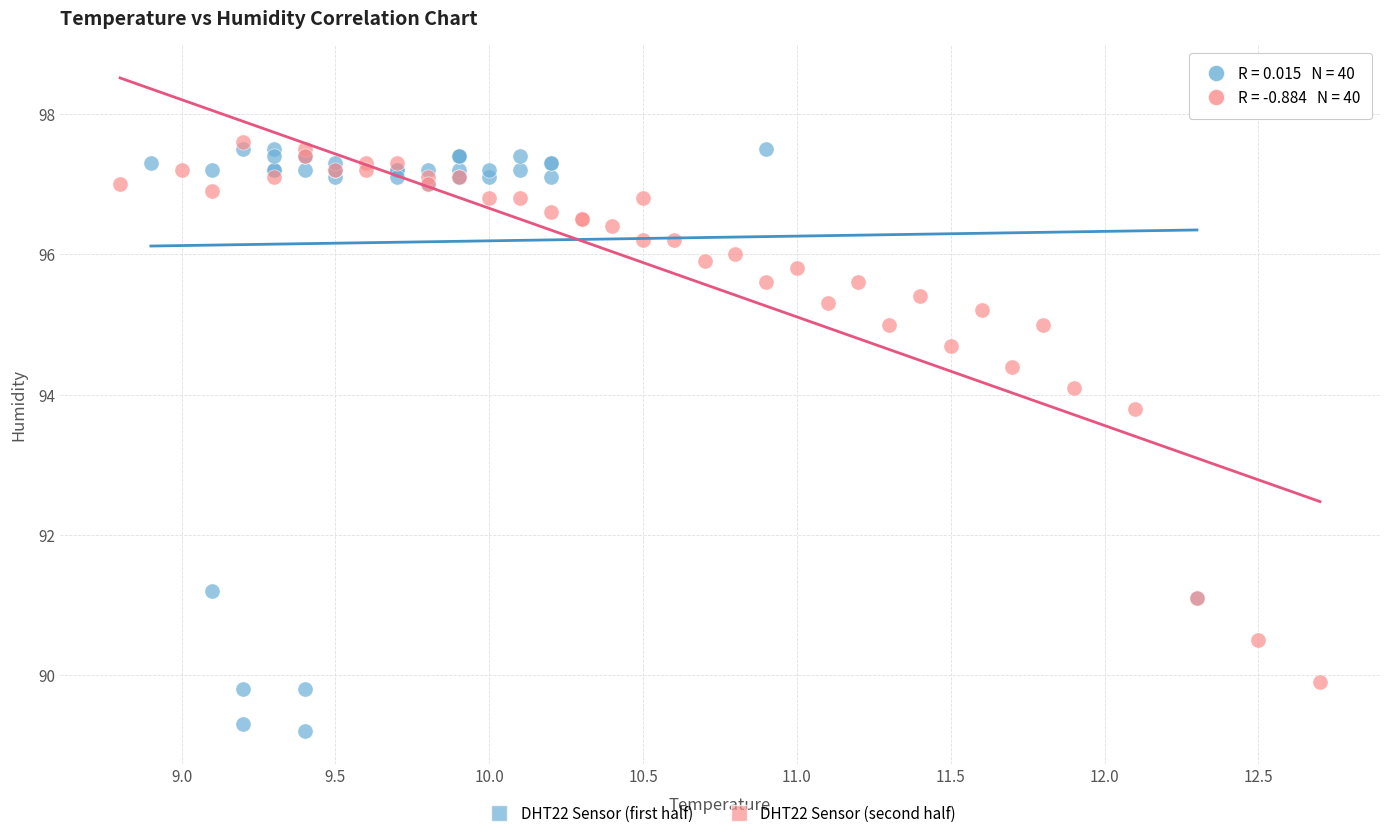

Which series reaches the maximum Y coordinate?

DHT22 Sensor (second half)